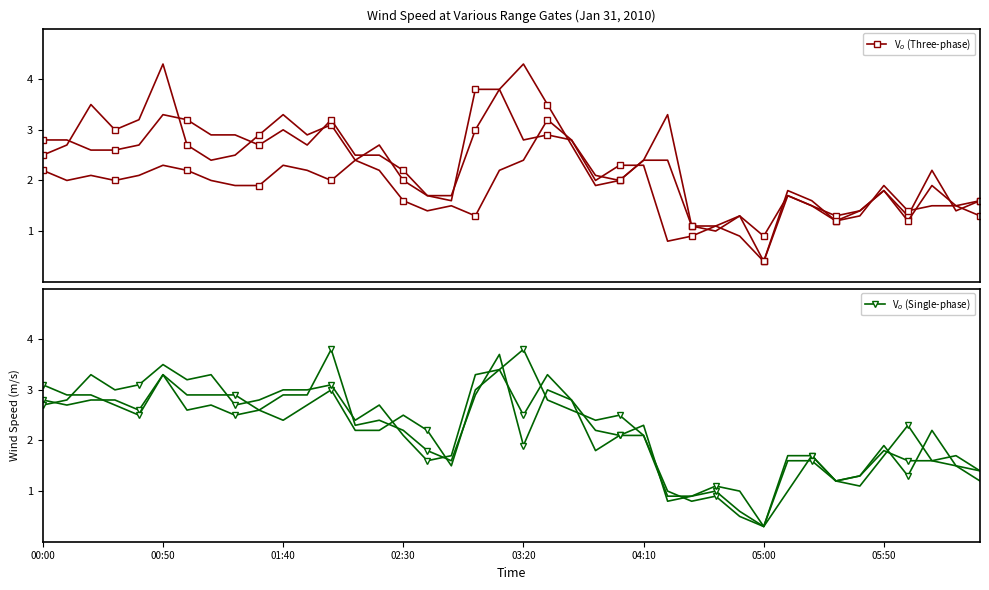

Between 9 and 03:20, which is larger?

03:20